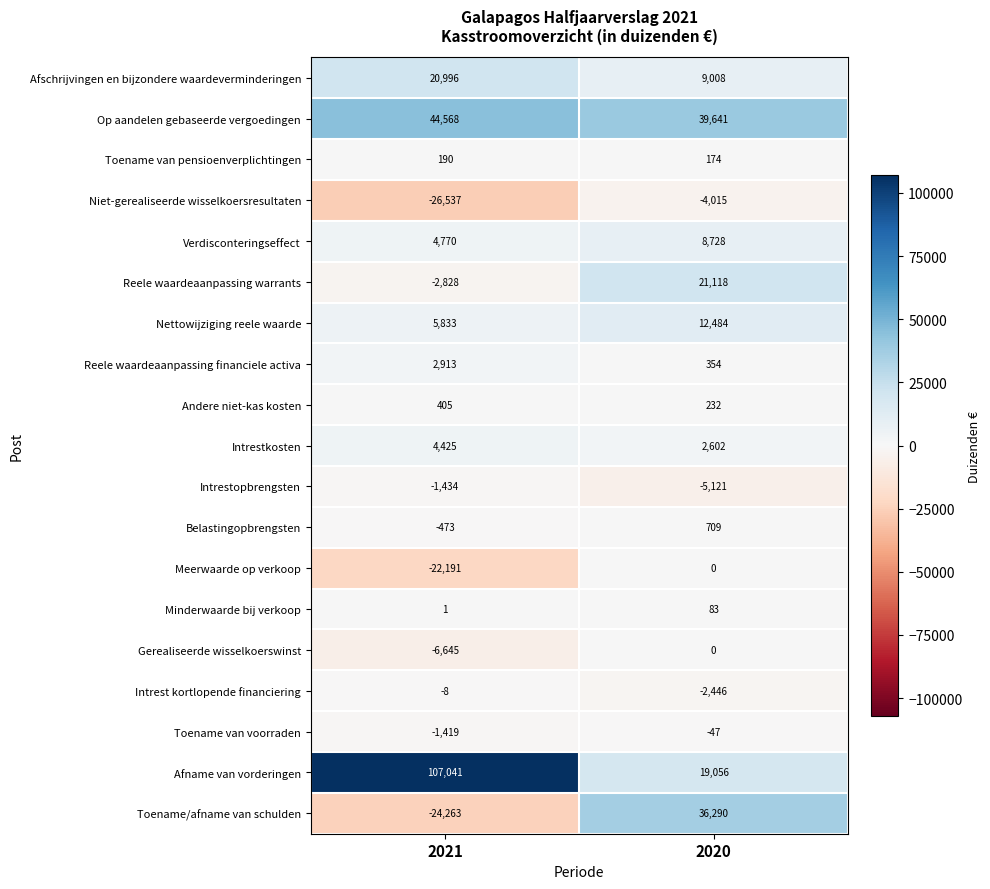

True or false: Meerwaarde op verkoop has a value of -9108 at 2021.

False